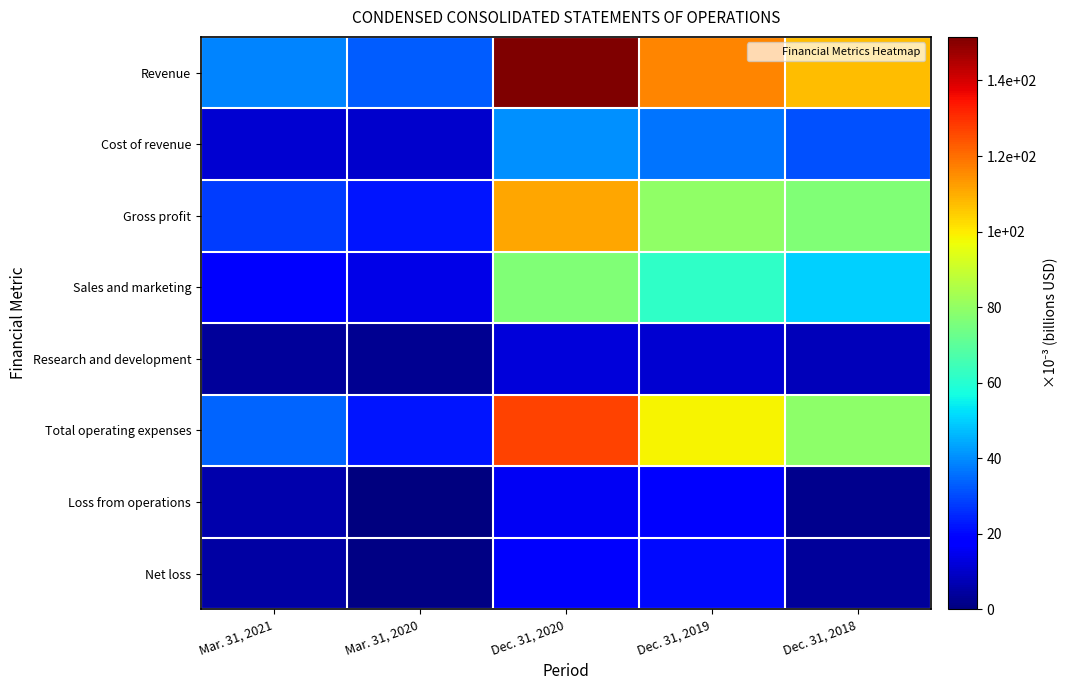

Reading left to right, list all the values displayed in this chart.

Revenue: Mar. 31, 2021=0.0	Mar. 31, 2020=0.0	Dec. 31, 2020=0.2	Dec. 31, 2019=0.1	Dec. 31, 2018=0.1
Cost of revenue: Mar. 31, 2021=0.0	Mar. 31, 2020=0.0	Dec. 31, 2020=0.0	Dec. 31, 2019=0.0	Dec. 31, 2018=0.0
Gross profit: Mar. 31, 2021=0.0	Mar. 31, 2020=0.0	Dec. 31, 2020=0.1	Dec. 31, 2019=0.1	Dec. 31, 2018=0.1
Sales and marketing: Mar. 31, 2021=0.0	Mar. 31, 2020=0.0	Dec. 31, 2020=0.1	Dec. 31, 2019=0.1	Dec. 31, 2018=0.1
Research and development: Mar. 31, 2021=0.0	Mar. 31, 2020=0.0	Dec. 31, 2020=0.0	Dec. 31, 2019=0.0	Dec. 31, 2018=0.0
Total operating expenses: Mar. 31, 2021=0.0	Mar. 31, 2020=0.0	Dec. 31, 2020=0.1	Dec. 31, 2019=0.1	Dec. 31, 2018=0.1
Loss from operations: Mar. 31, 2021=0.0	Mar. 31, 2020=0.0	Dec. 31, 2020=0.0	Dec. 31, 2019=0.0	Dec. 31, 2018=0.0
Net loss: Mar. 31, 2021=0.0	Mar. 31, 2020=0.0	Dec. 31, 2020=0.0	Dec. 31, 2019=0.0	Dec. 31, 2018=0.0